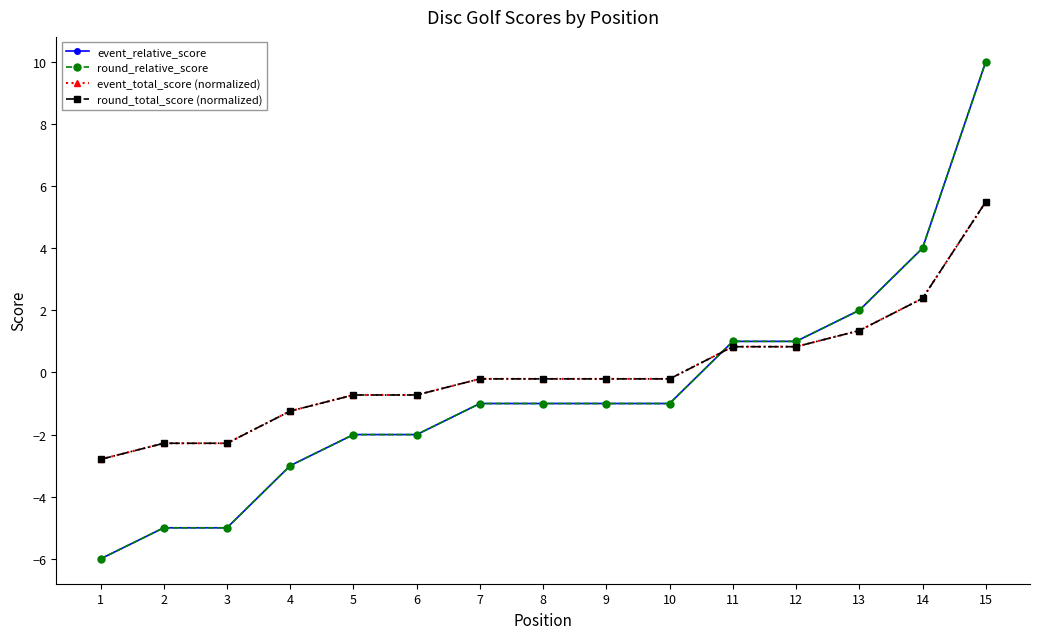

Reading left to right, extract all data points from this chart.

event_relative_score: 1=-6.0	2=-5.0	3=-5.0	4=-3.0	5=-2.0	6=-2.0	7=-1.0	8=-1.0	9=-1.0	10=-1.0	11=1.0	12=1.0	13=2.0	14=4.0	15=10.0
round_relative_score: 1=-6.0	2=-5.0	3=-5.0	4=-3.0	5=-2.0	6=-2.0	7=-1.0	8=-1.0	9=-1.0	10=-1.0	11=1.0	12=1.0	13=2.0	14=4.0	15=10.0
event_total_score (normalized): 1=-2.8	2=-2.3	3=-2.3	4=-1.2	5=-0.7	6=-0.7	7=-0.2	8=-0.2	9=-0.2	10=-0.2	11=0.8	12=0.8	13=1.3	14=2.4	15=5.5
round_total_score (normalized): 1=-2.8	2=-2.3	3=-2.3	4=-1.2	5=-0.7	6=-0.7	7=-0.2	8=-0.2	9=-0.2	10=-0.2	11=0.8	12=0.8	13=1.3	14=2.4	15=5.5